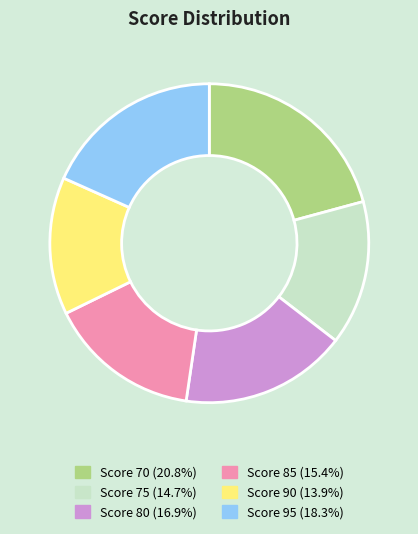

Is there a majority slice in this chart?

No